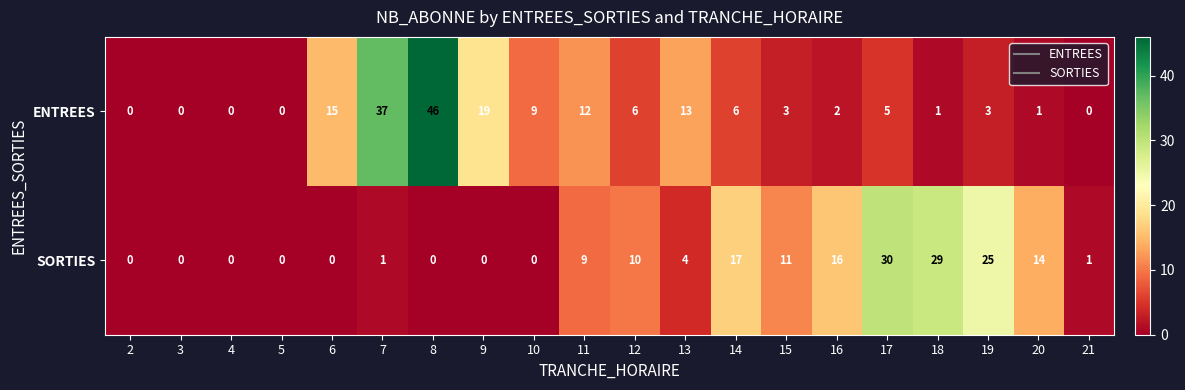

List the series in order of their overall mean, highest first.

ENTREES, SORTIES